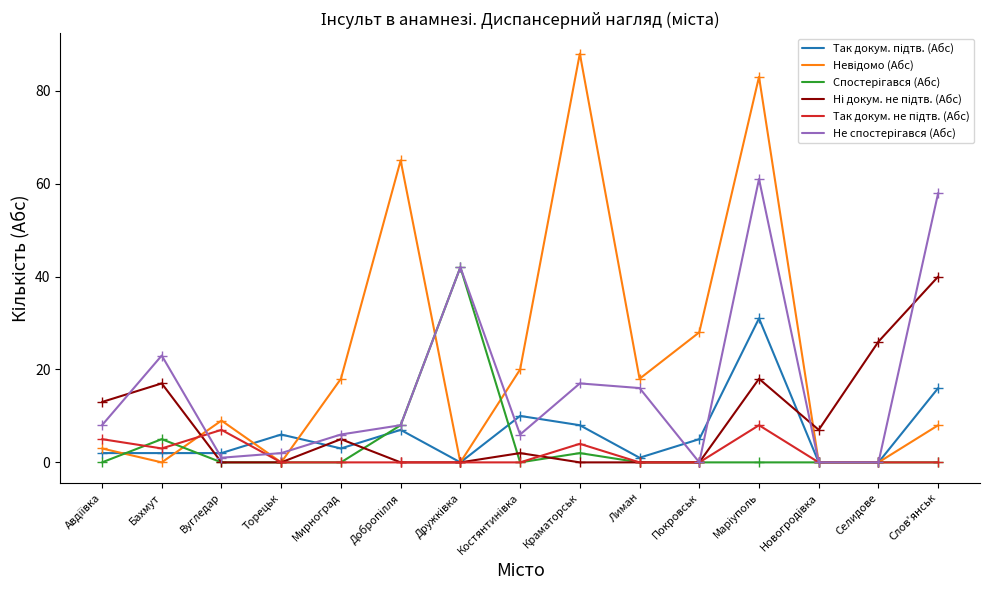

What position from the left is Новогродiвка?

13